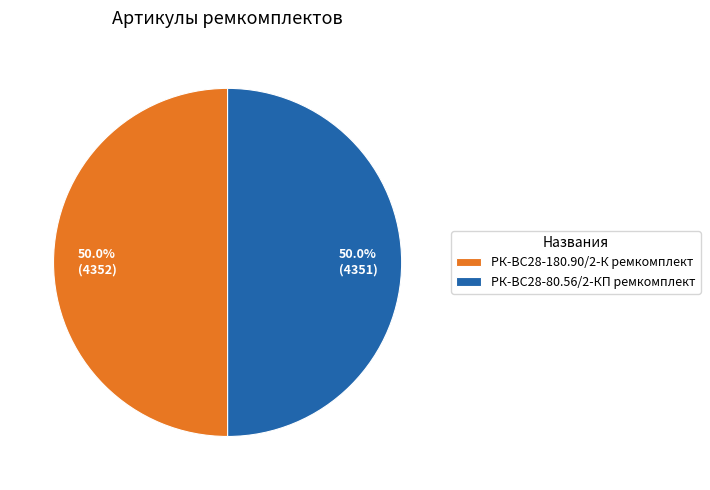

The РК-ВС28-80.56/2-КП ремкомплект slice represents 43% of the pie. True or false?

False